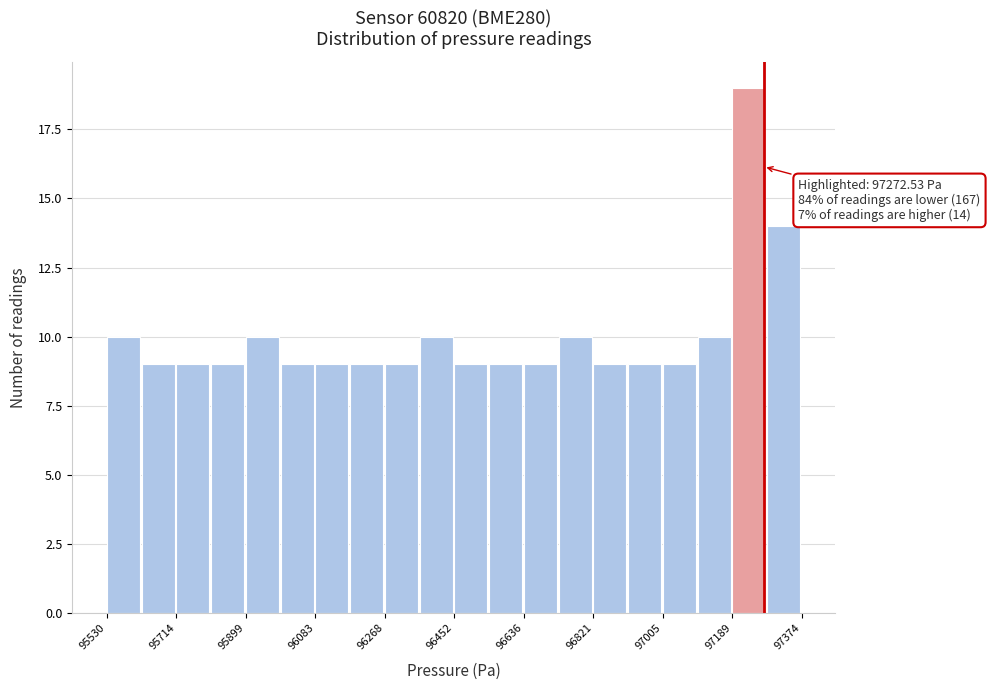

Over which range of the x-axis is the bar tallest?

97180 to 97280